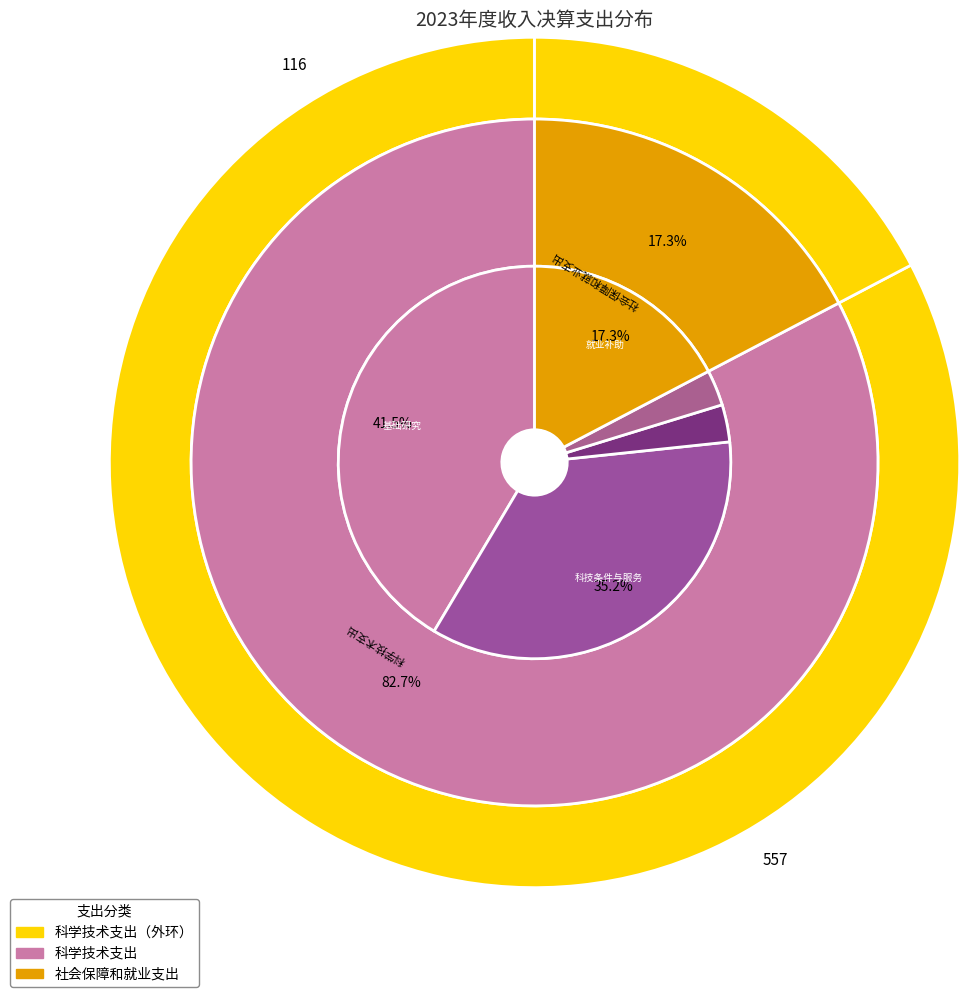

Does 科学技术支出 represent more than half of the total?

Yes